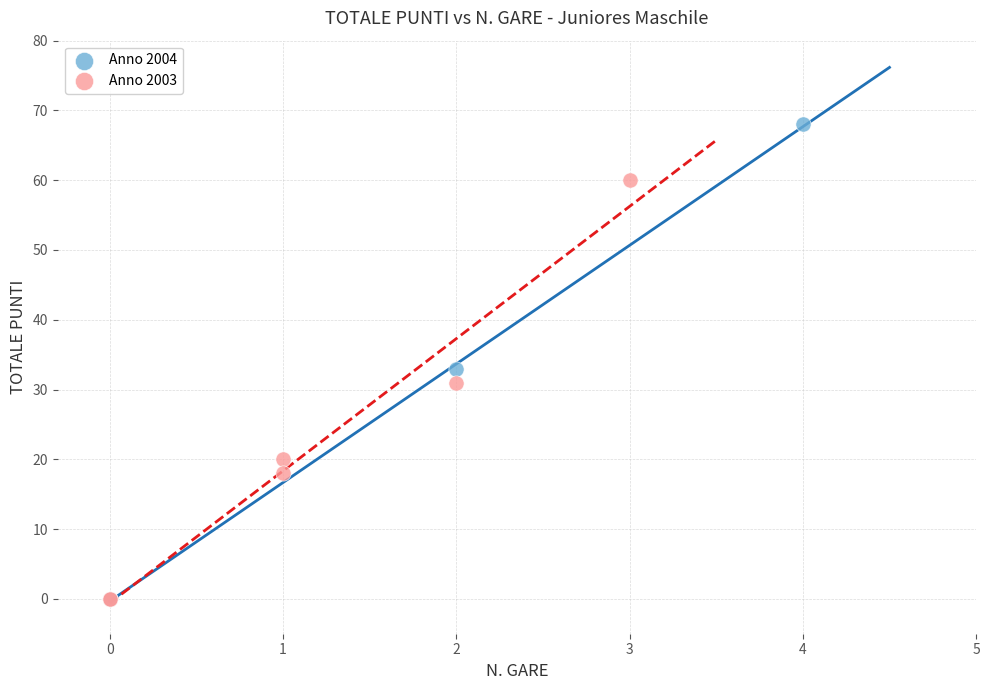

Which series has the widest spread of Y values?

Anno 2004